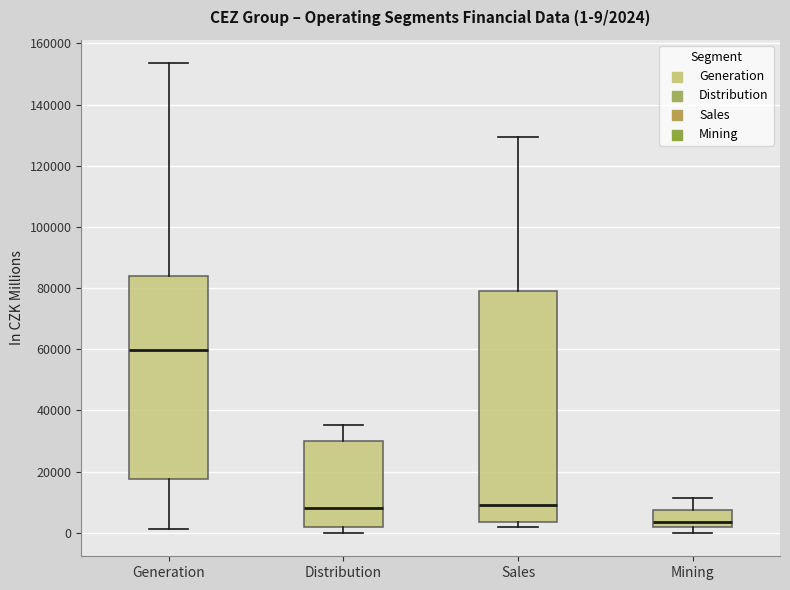

Which box has the lowest median line?

Mining